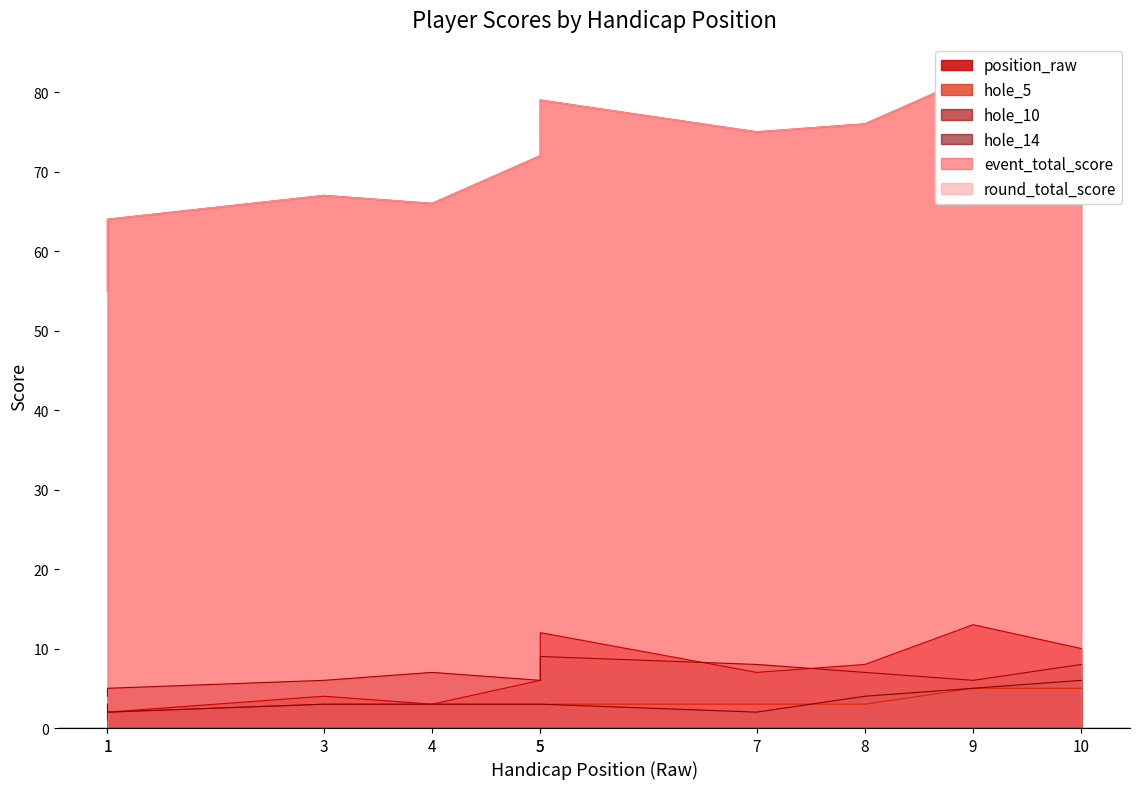

Where is hole_14 nearest to the value 4?

8